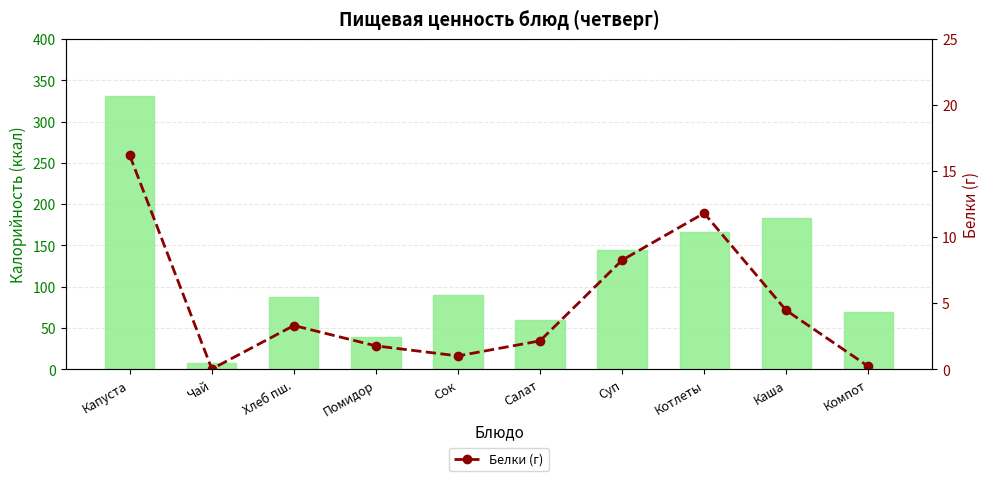

List the series in order of their peak value, lowest first.

Белки (г), Калорийность (ккал)